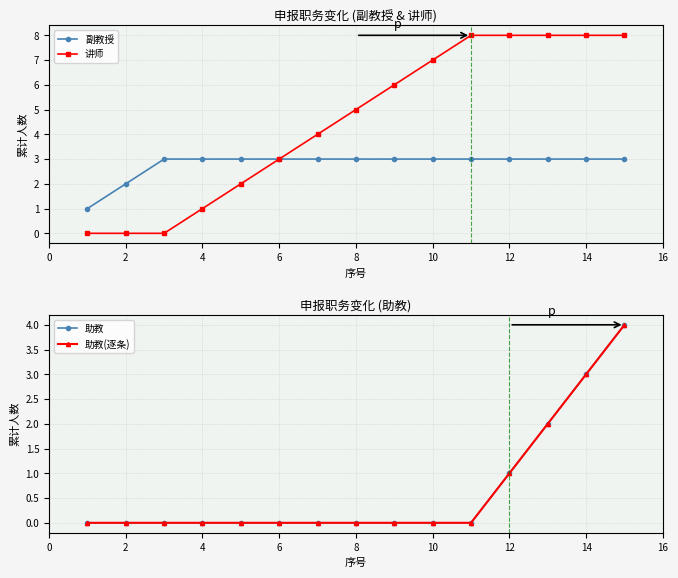

How many positive values does the 讲师 series have?

12